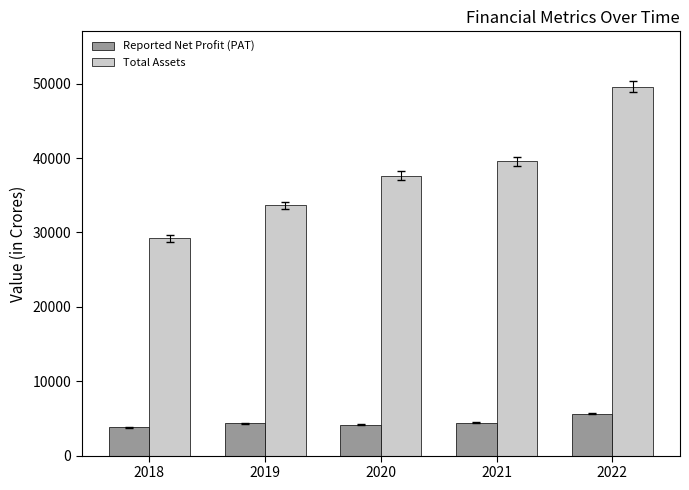

At how many categories does at least one series exceed 31441?

4